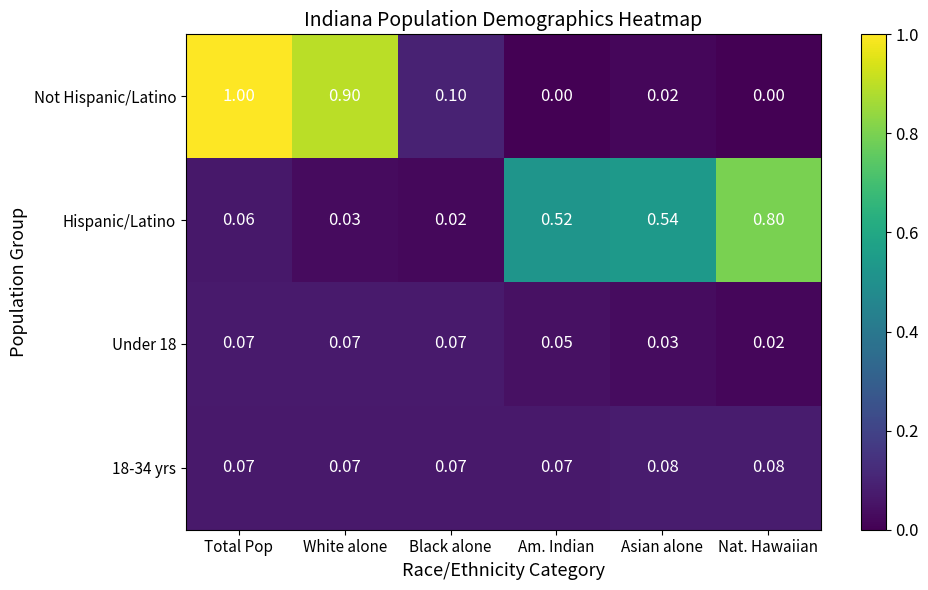

Is the value of Under 18 at Nat. Hawaiian greater than the value of Not Hispanic/Latino at Total Pop?

No